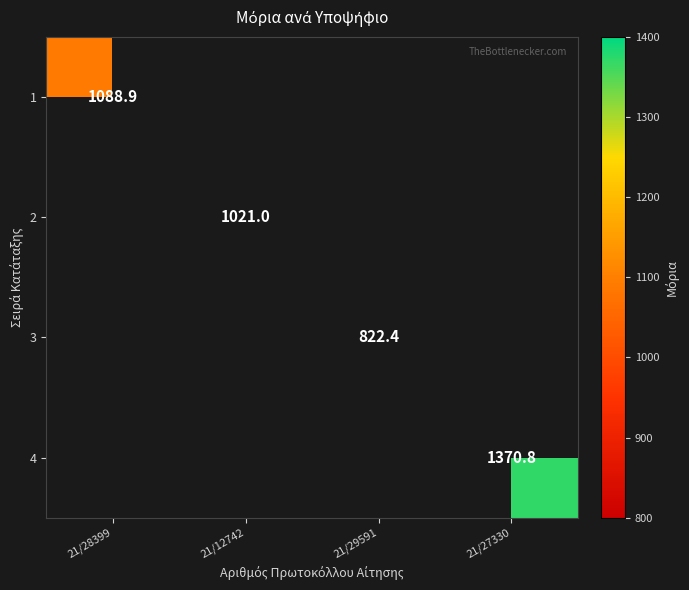

Which label corresponds to the largest value in the chart?

21/27330